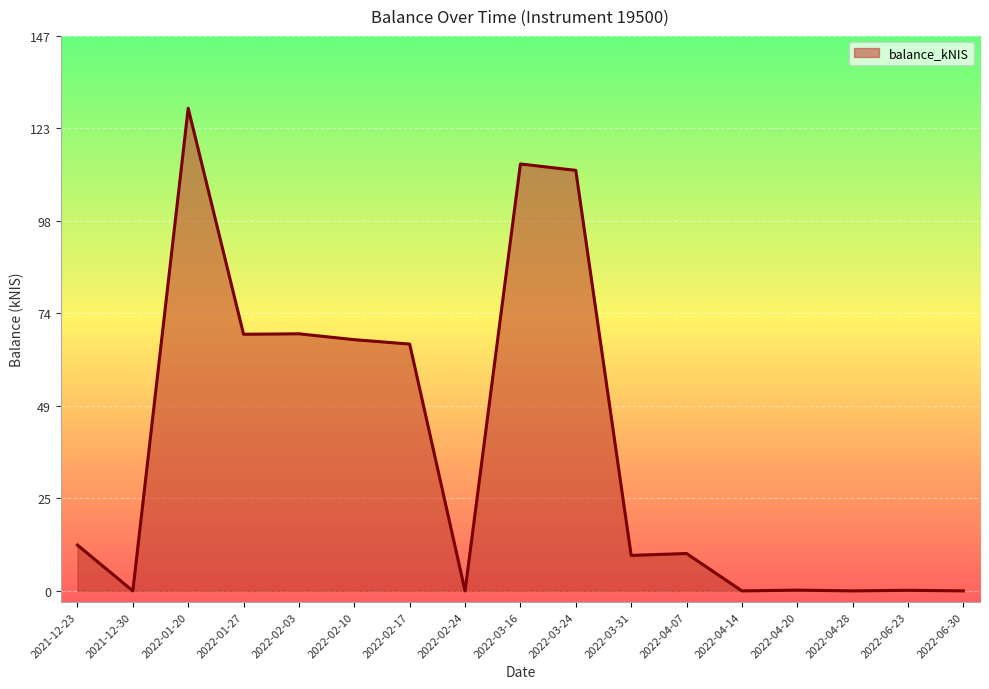

What position from the right is 2022-02-03?

13